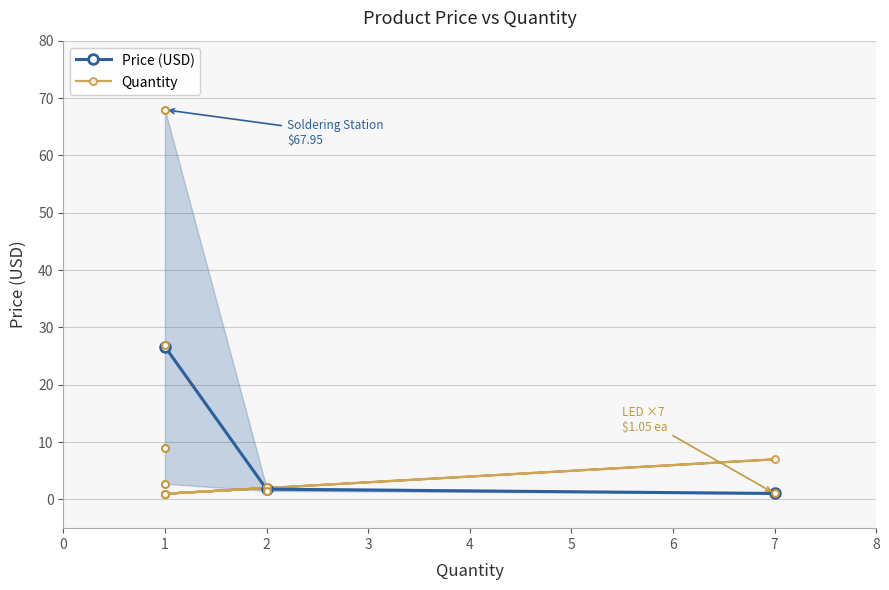

What is the value of the Price (USD) point at the 1st from the left?

26.7